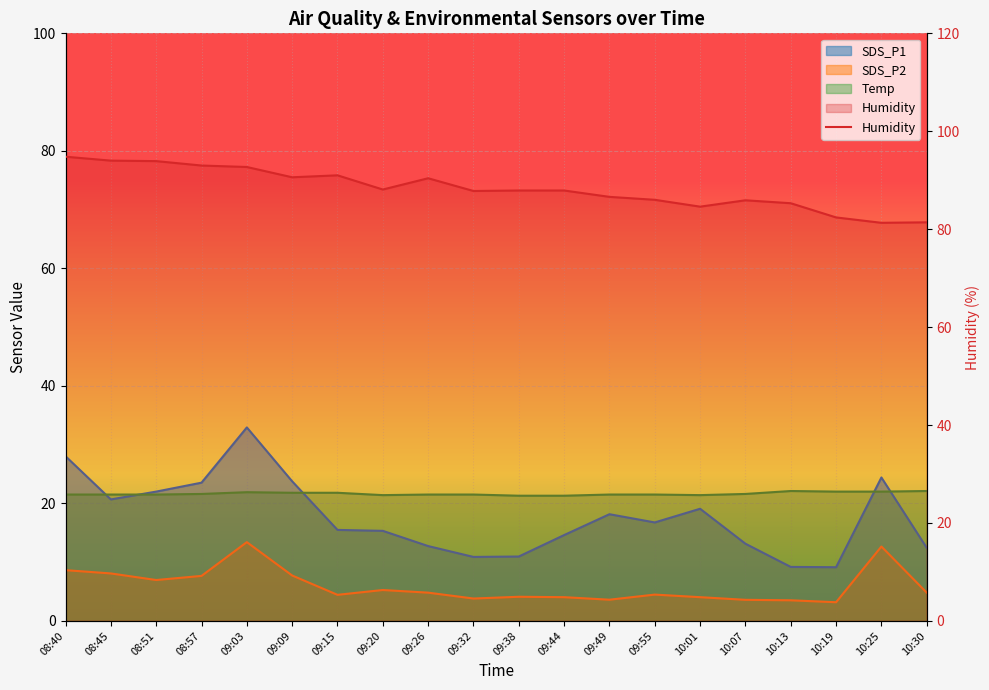

Reading right to left, list all the values displayed in this chart.

10:30=81.4	10:25=81.3	10:19=82.4	10:13=85.3	10:07=85.9	10:01=84.6	09:55=86.0	09:49=86.6	09:44=87.9	09:38=87.9	09:32=87.8	09:26=90.4	09:20=88.1	09:15=91.0	09:09=90.6	09:03=92.7	08:57=93.0	08:51=93.9	08:45=94.0	08:40=94.8